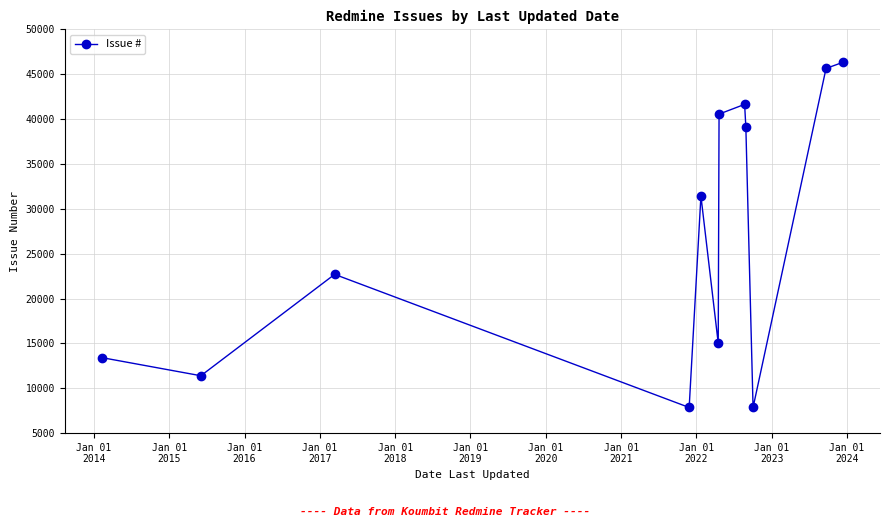

How many interior local valleys (lower than both neighbors) does the data have?

4